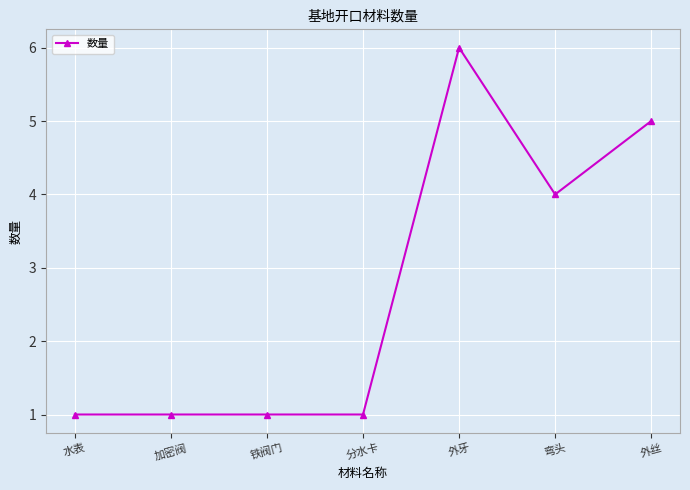

The value at 加密阀 is 2. True or false?

False